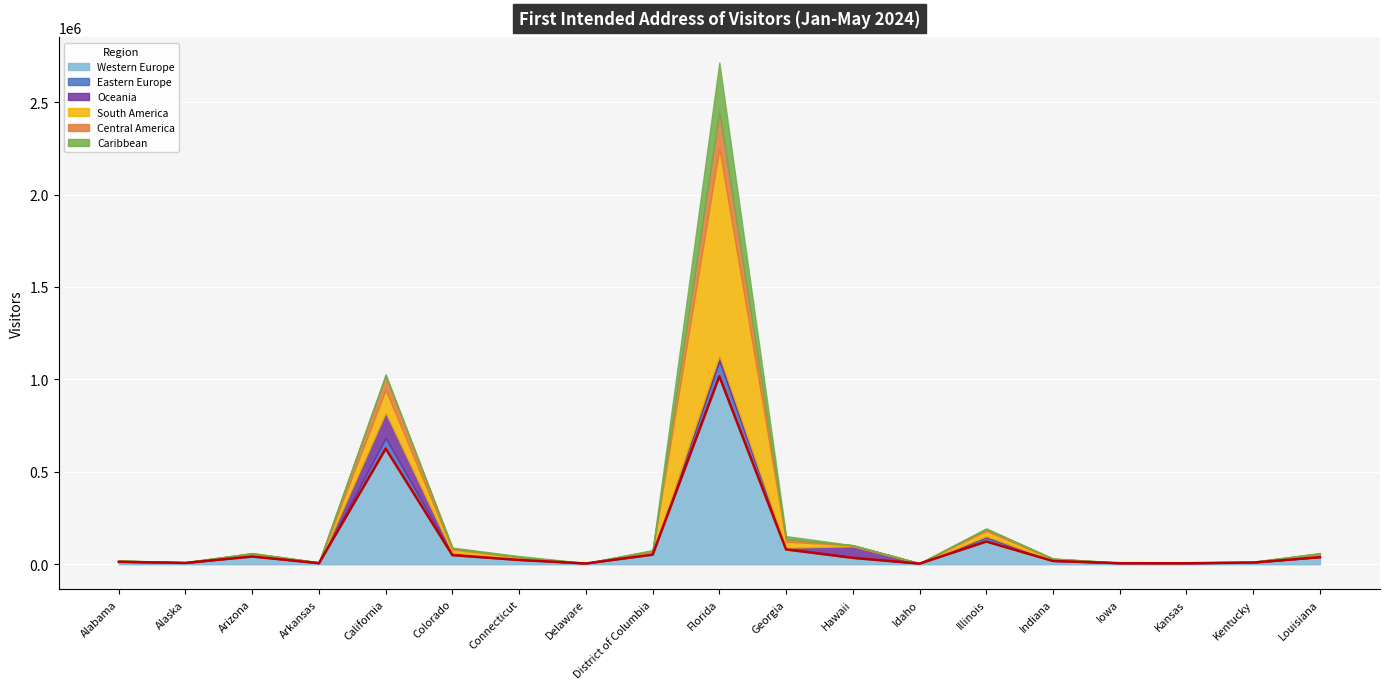

True or false: Caribbean and South America cross at least once.

False